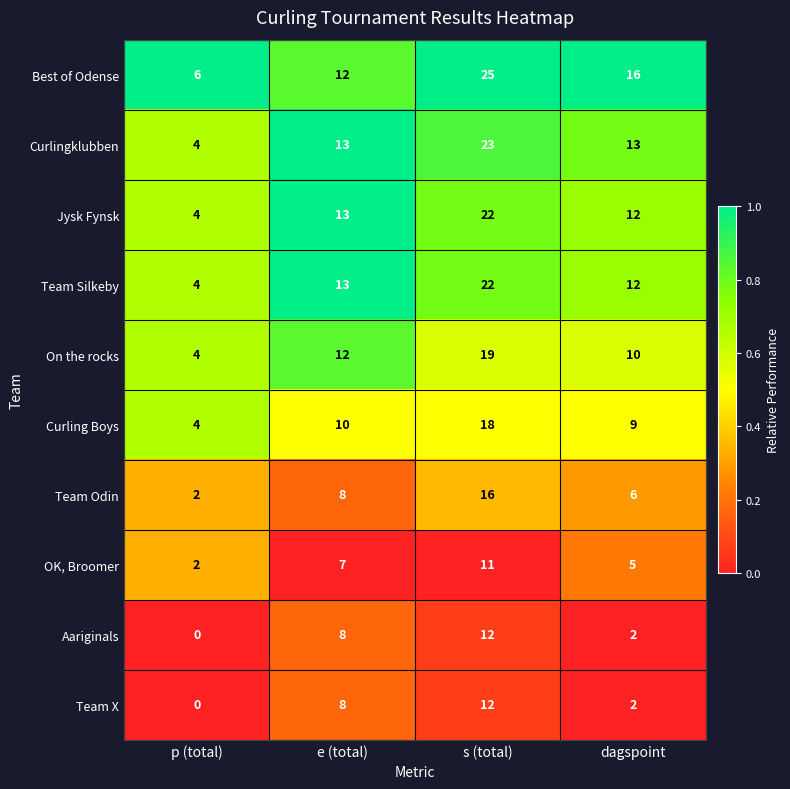

The Team Odin series shows 16 at s (total). True or false?

True